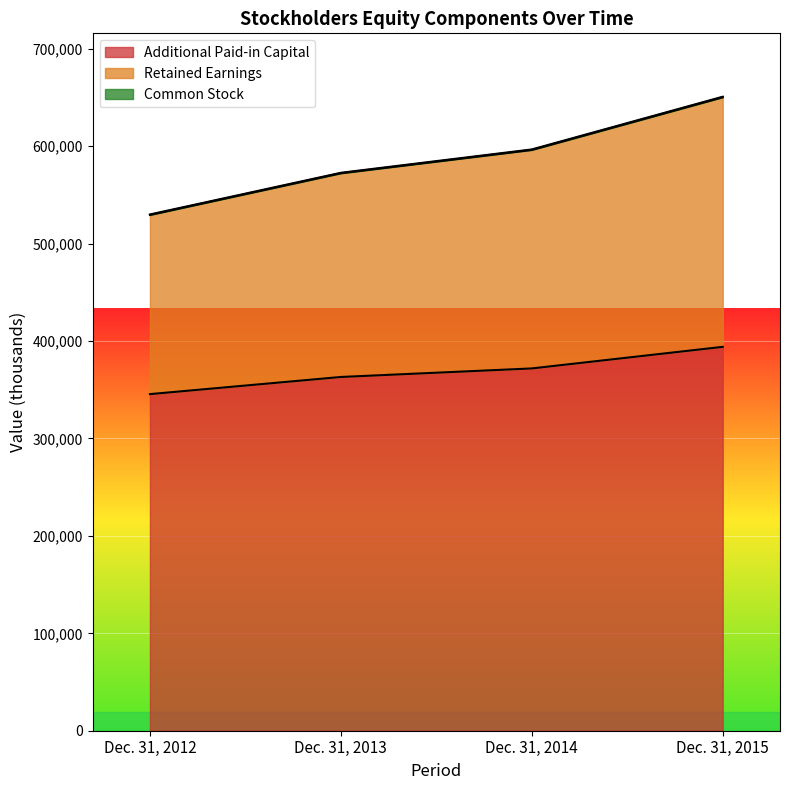

What is the value of the Additional Paid-in Capital point at the 2nd from the left?

363160